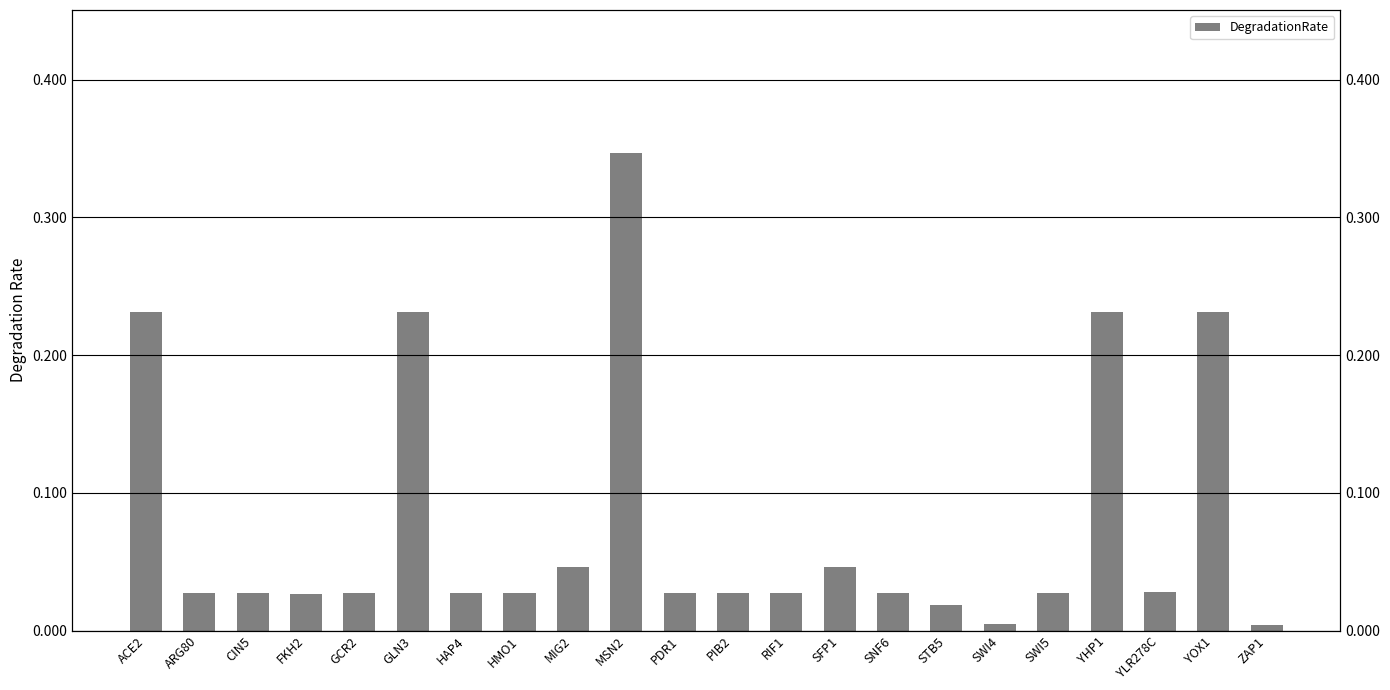

What is the label of the 8th bar from the left?

HMO1